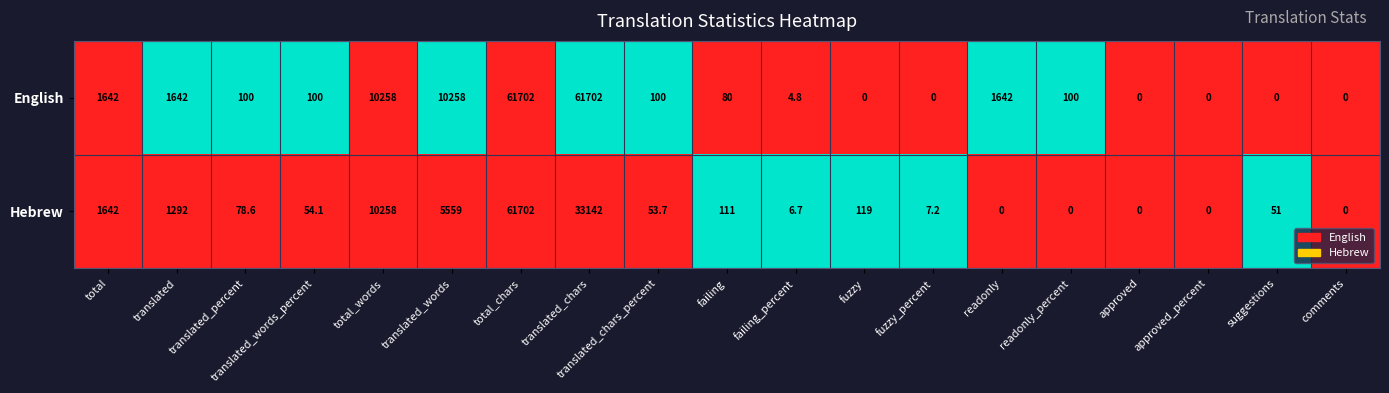

List the series in order of their overall mean, highest first.

English, Hebrew